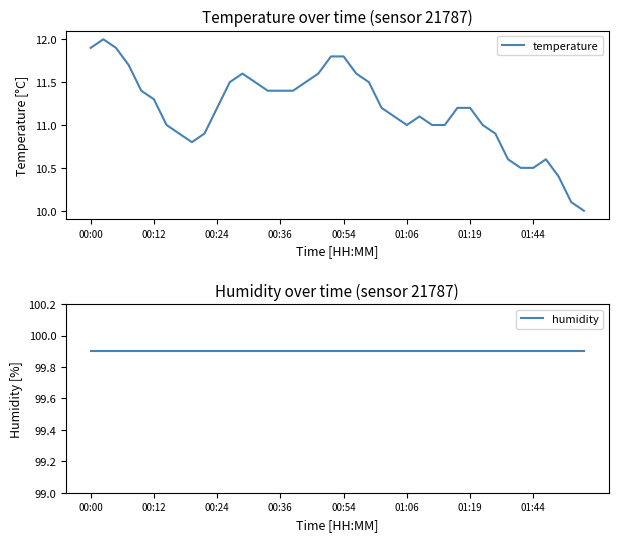

Count the number of categories in the chart.

40